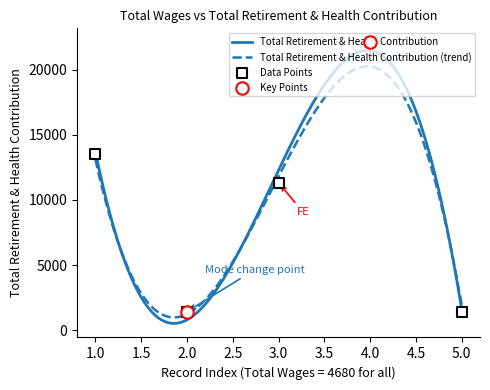

Which has a higher value, 2.0 or 1.0?

1.0